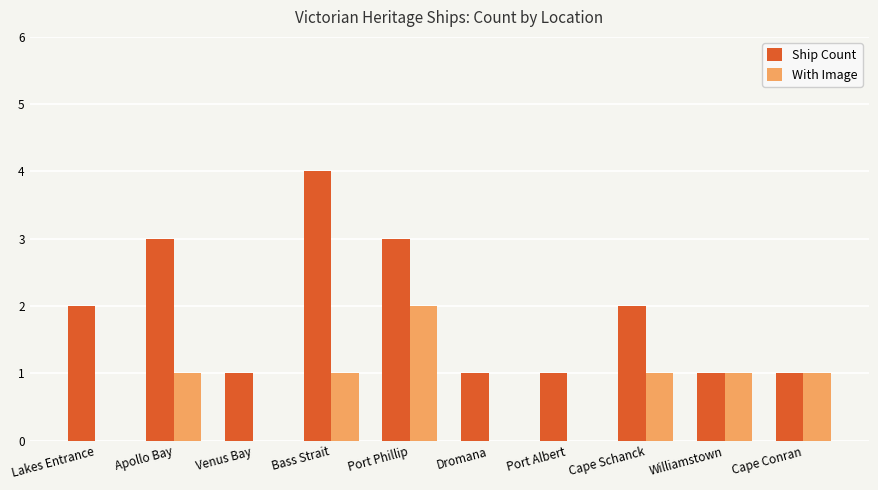

What is the greatest value displayed?

4